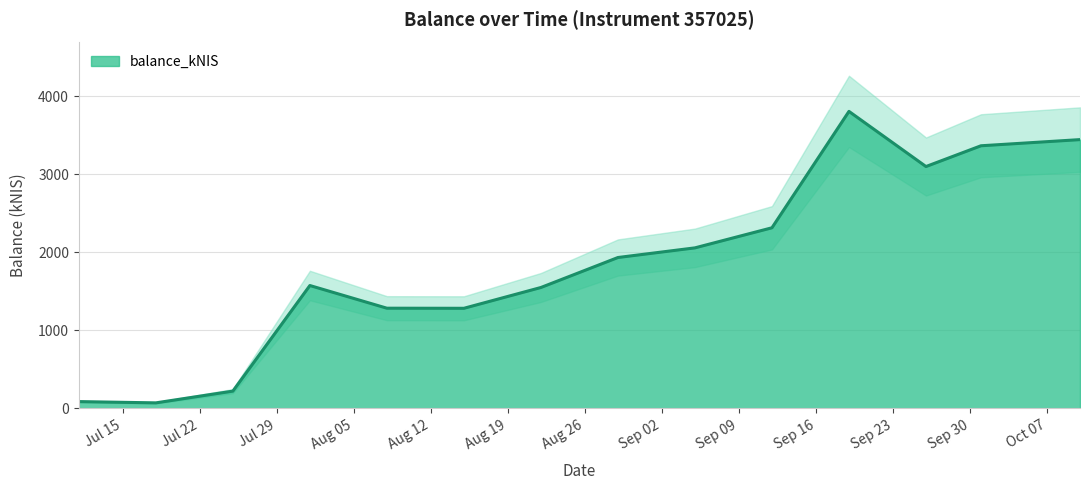

How many interior local peaks (higher than both neighbors) does the data have?

2